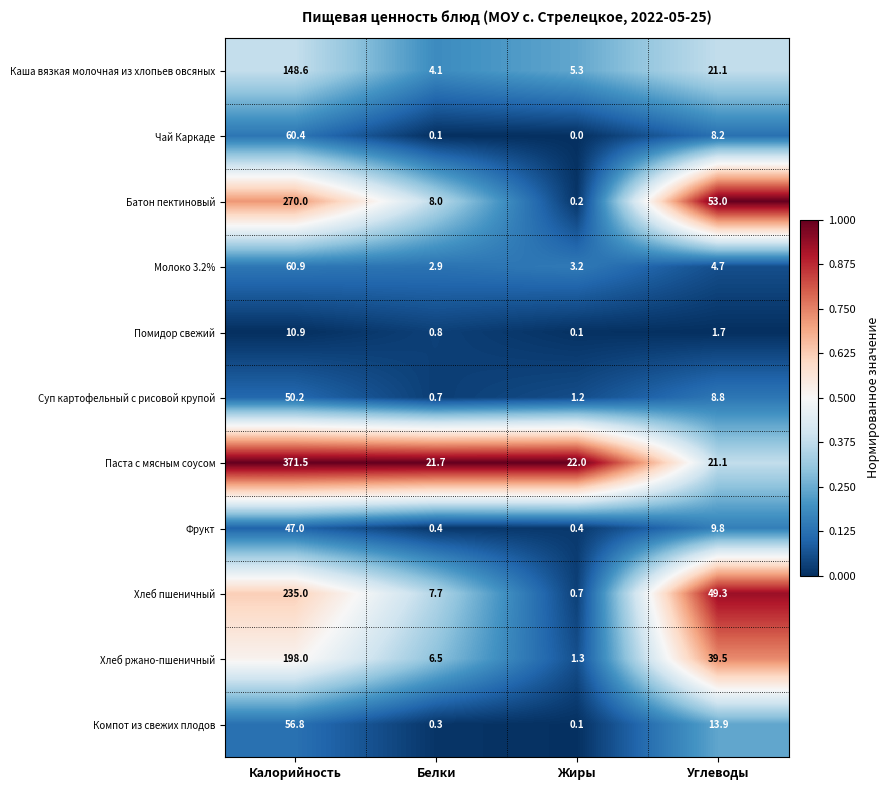

At which category is the sum across all series the highest?

Калорийность